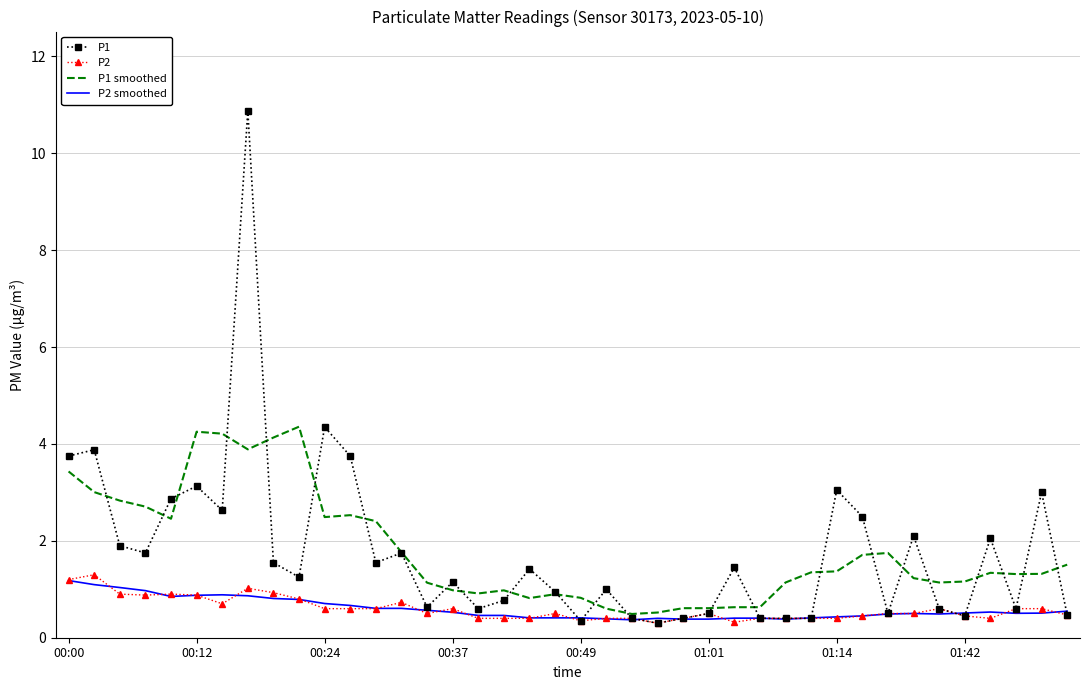

What is the minimum value for P1?

0.3